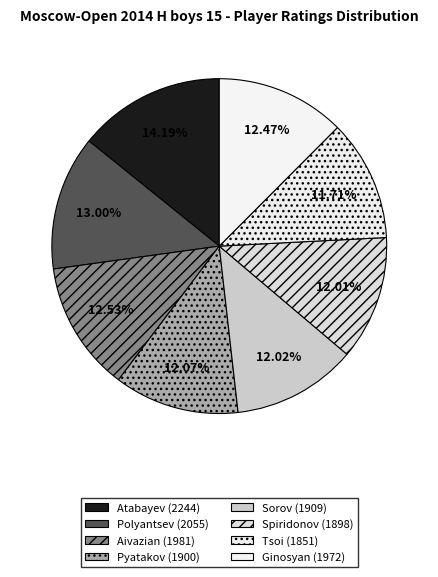

Which slice is the smallest?

1851